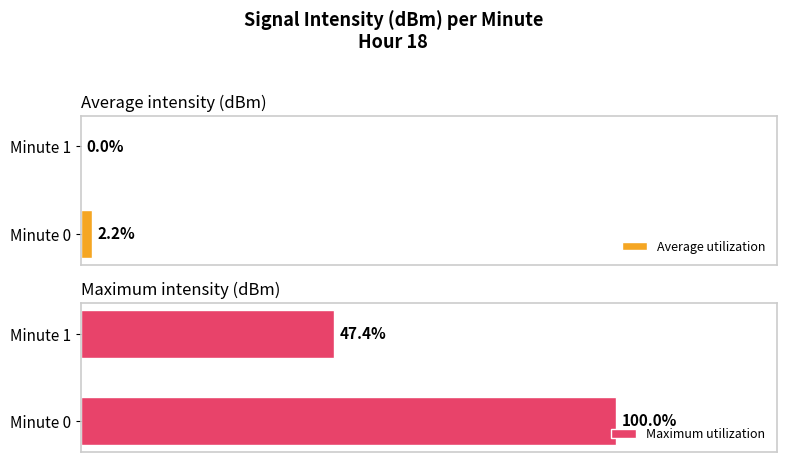

At which label is Maximum utilization closest to 73?

Minute 1